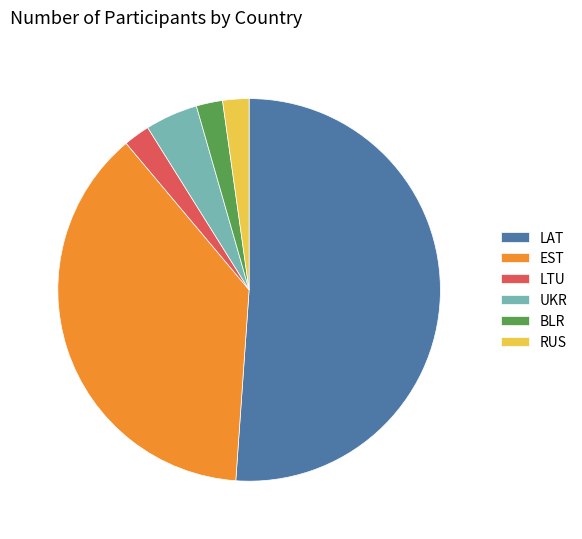

Which has a higher value, EST or UKR?

EST